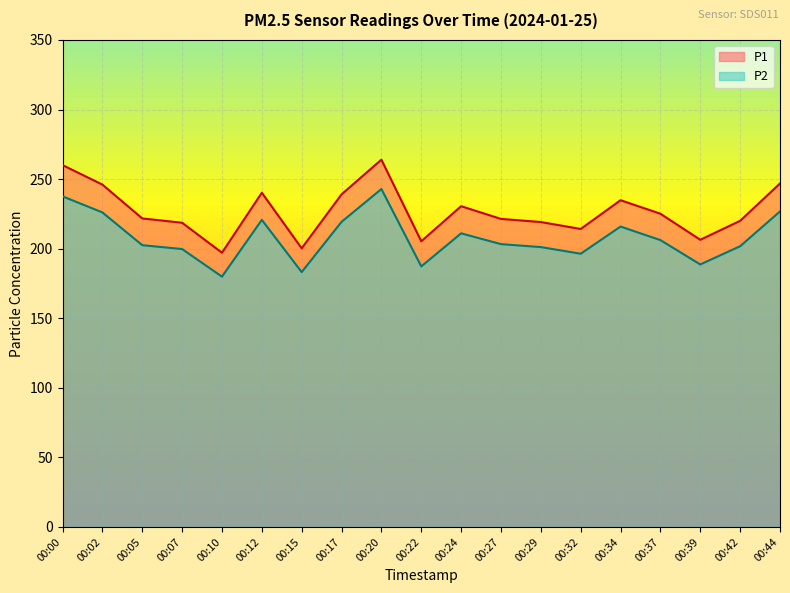

Count the number of data series in this chart.

2